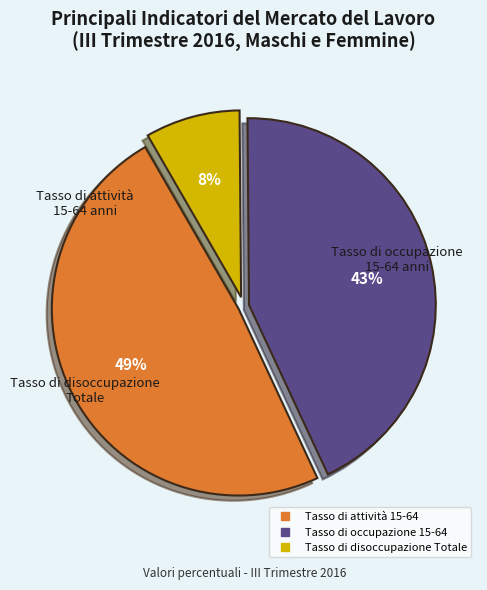

Does any single category account for the majority?

No